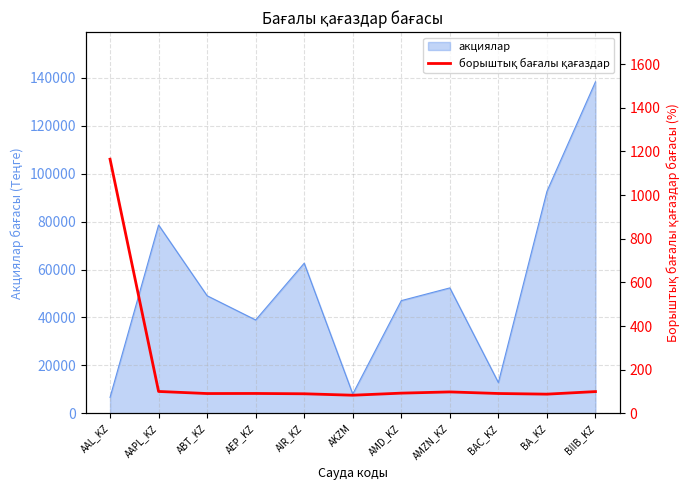

What value does the акциялар series have at AIR_KZ?

62662.9